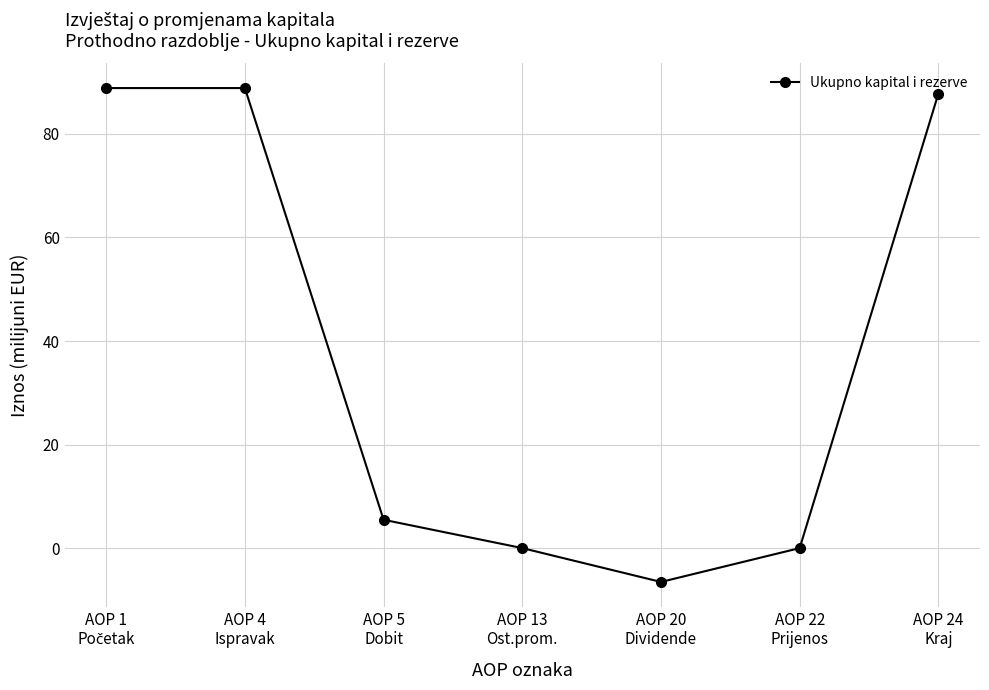

Reading left to right, what are all the values shown in this chart?

88.9	88.9	5.5	0.0	-6.5	0.0	87.8